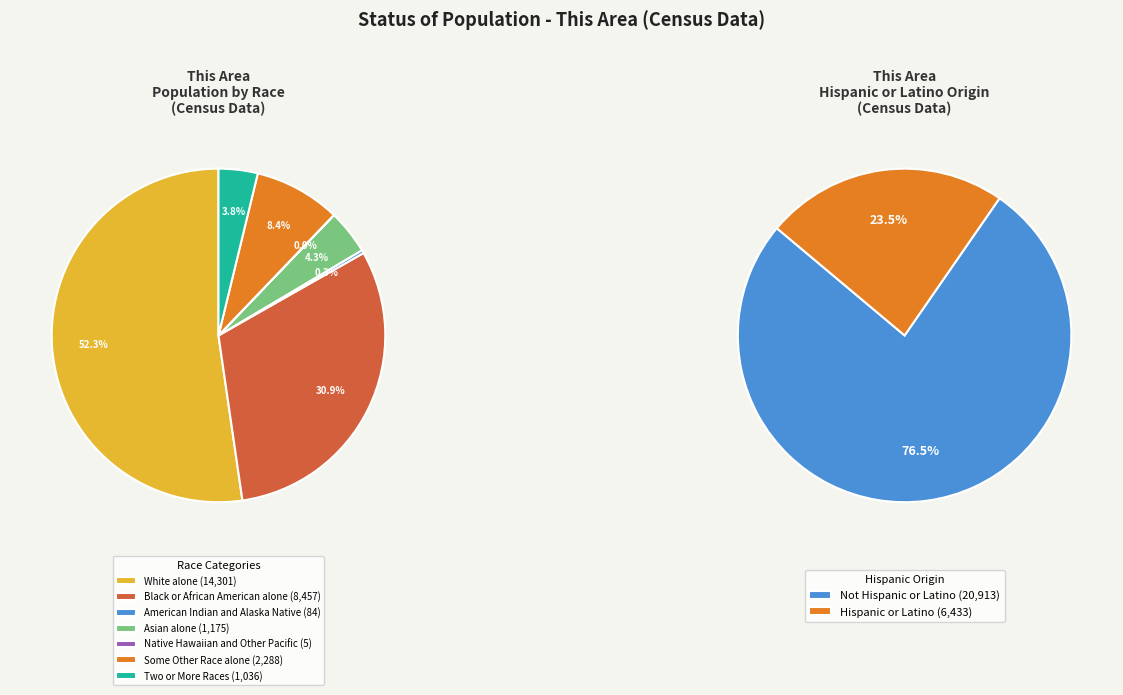

Count the number of slices in the pie.

7